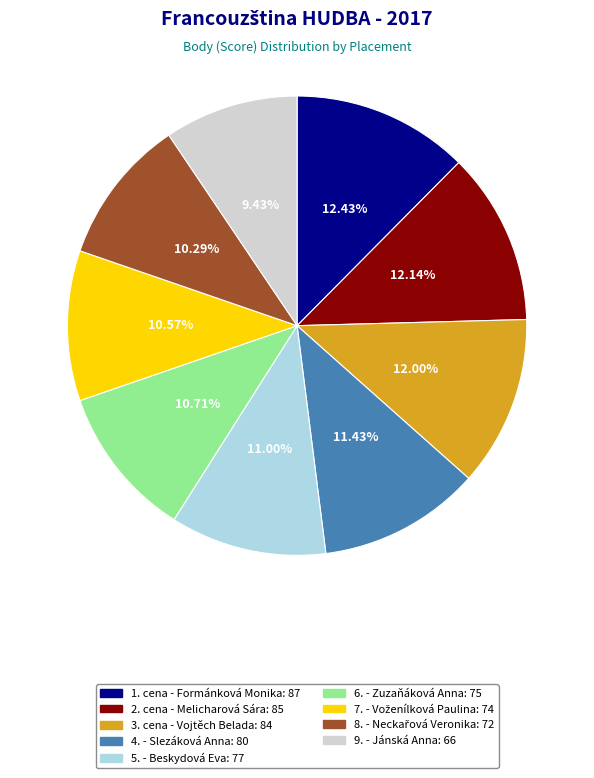

Approximately how many times larger is the value at 4. - Slezáková Anna compared to 2. cena - Melicharová Sára?

0.9